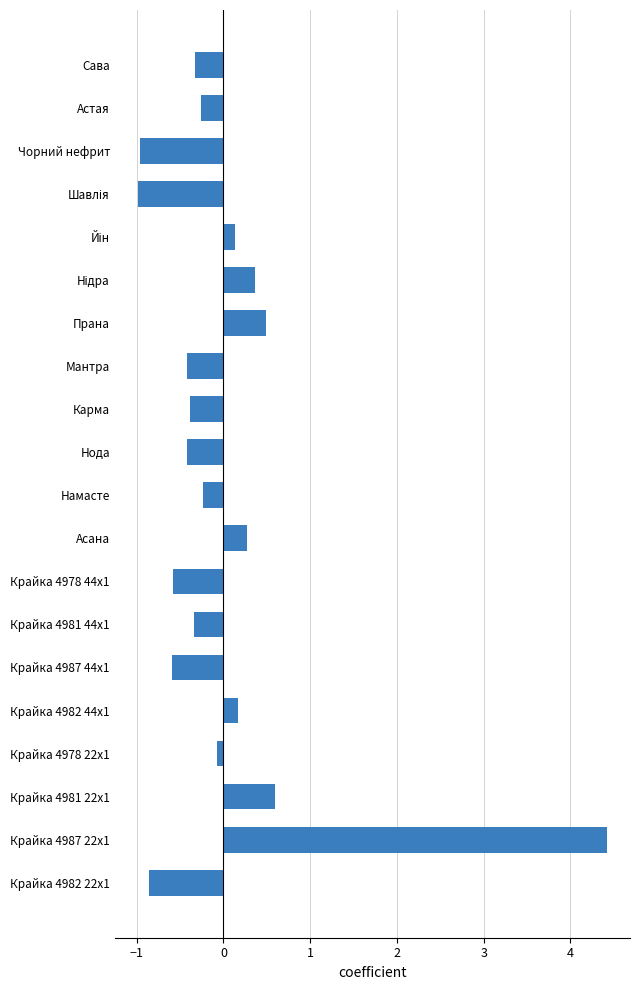

Count the number of categories in the chart.

20